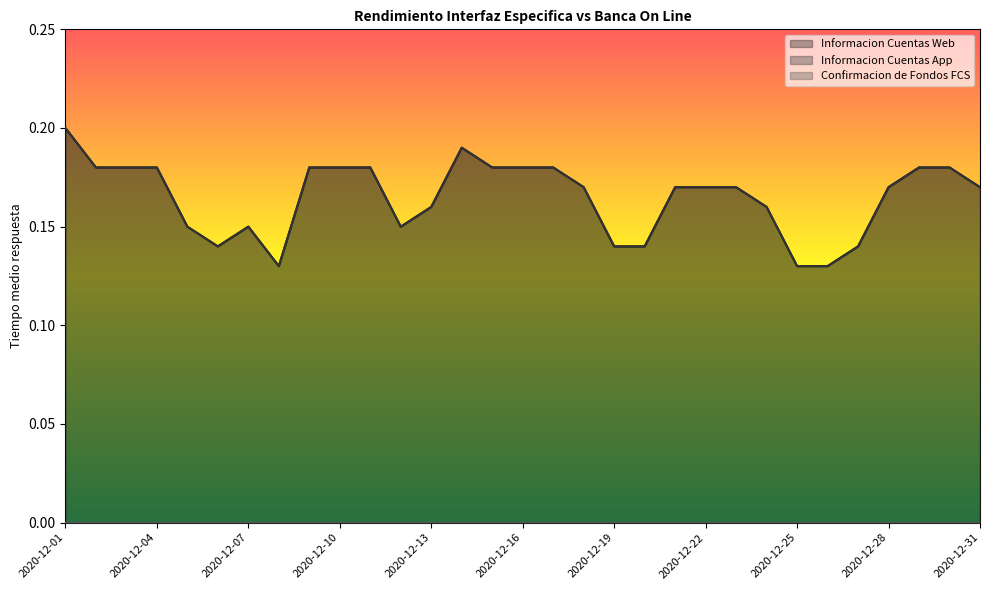

What is the total value across all series at 2020-12-05?

0.3